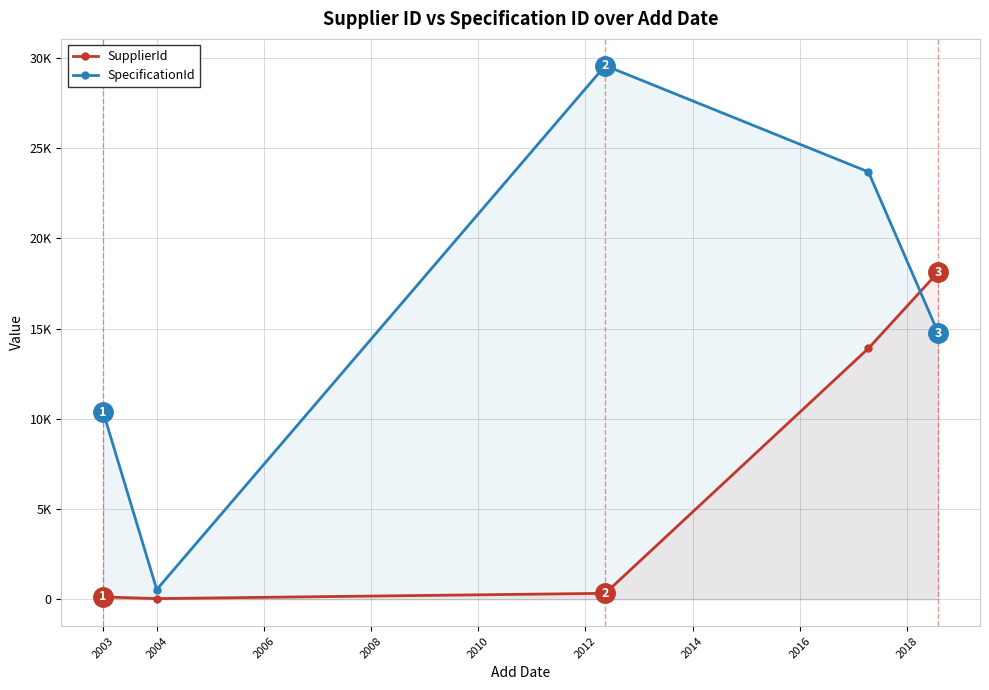

What is the difference between the second highest and second lowest values in the SupplierId series?

13769